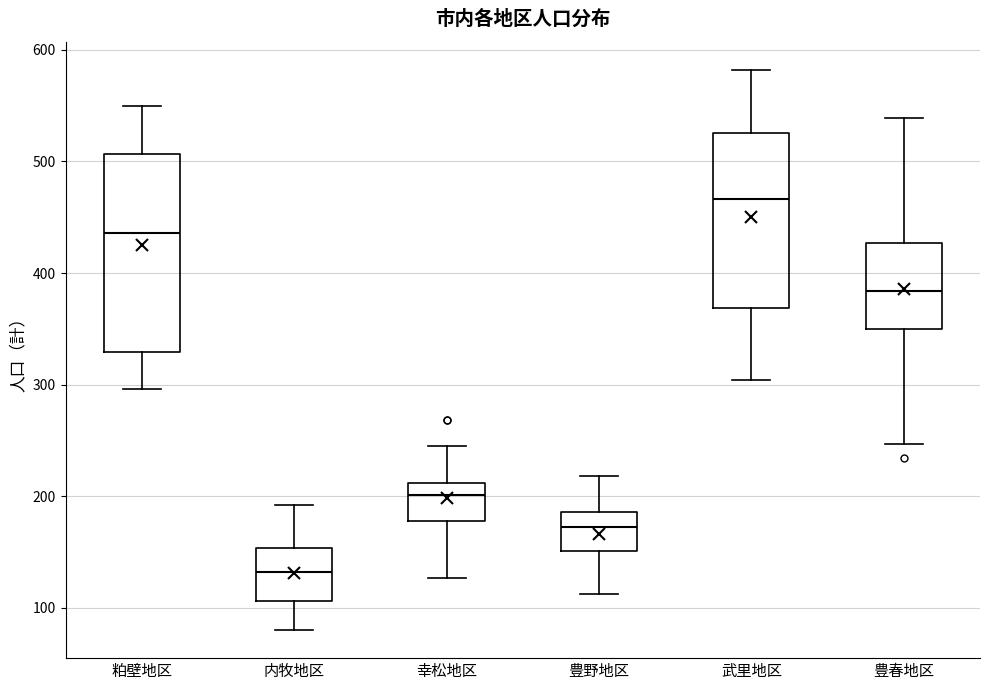

Which box has the highest median line?

武里地区